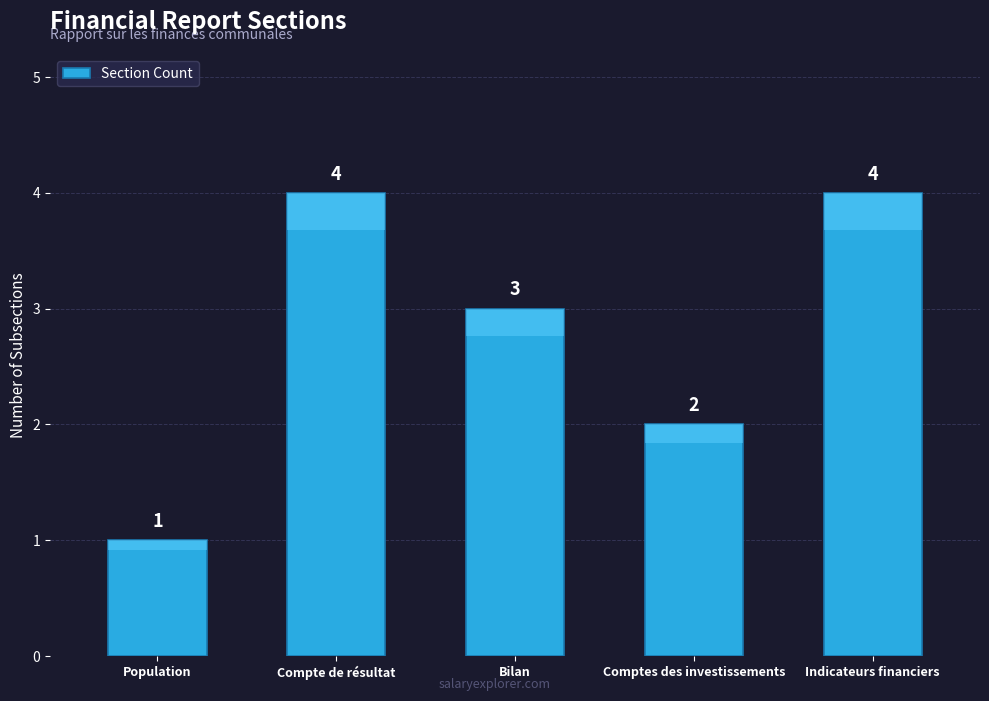

Is it true that the value at Comptes des investissements is 1?

False